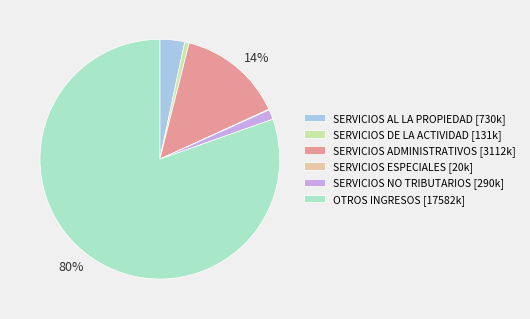

To the nearest percent, what is the average slice percentage?

17%